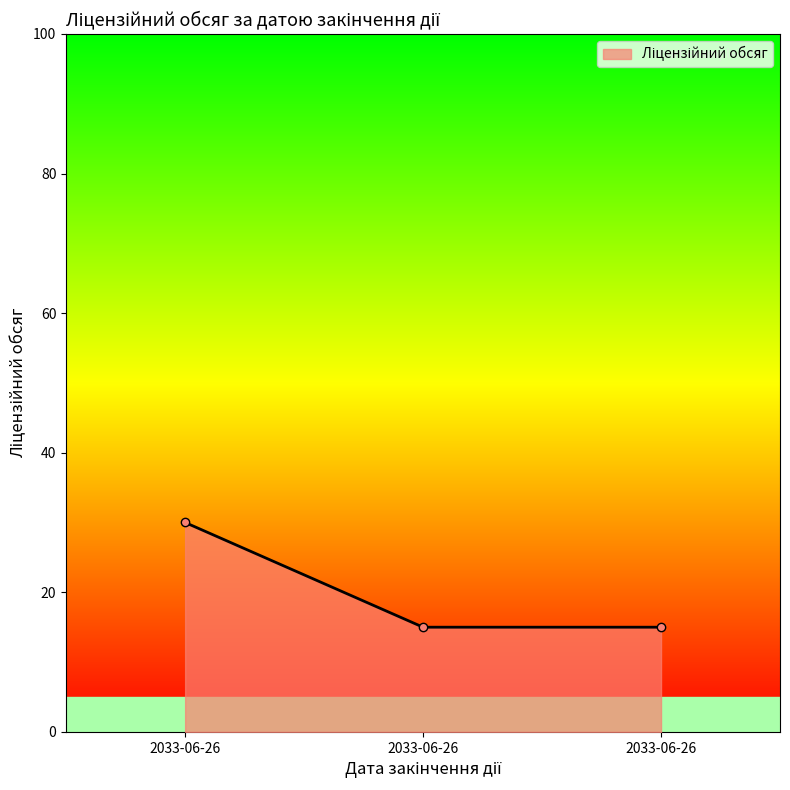

Between 2033-06-26 and 2033-06-26, which is larger?

2033-06-26